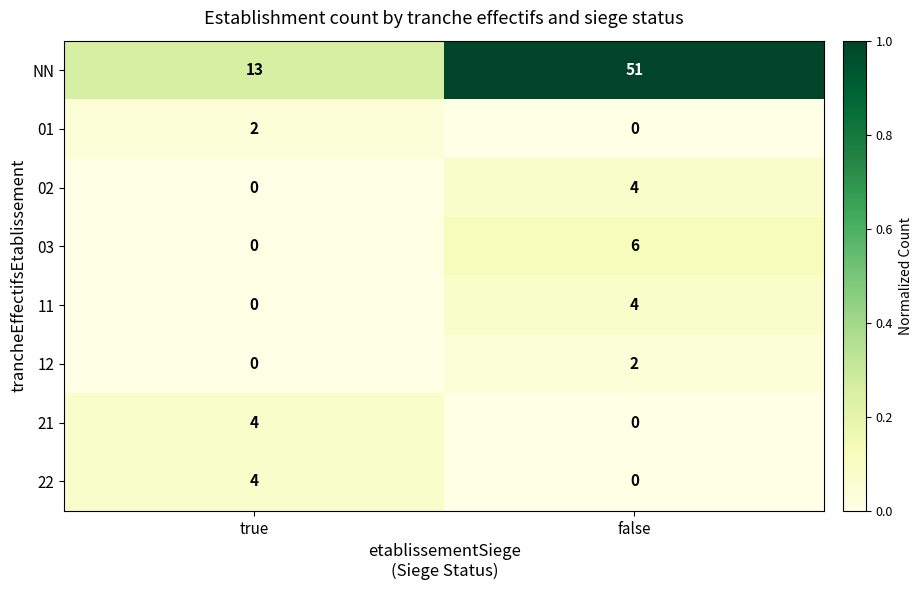

What is the spread (max minus min) of values at false?

51